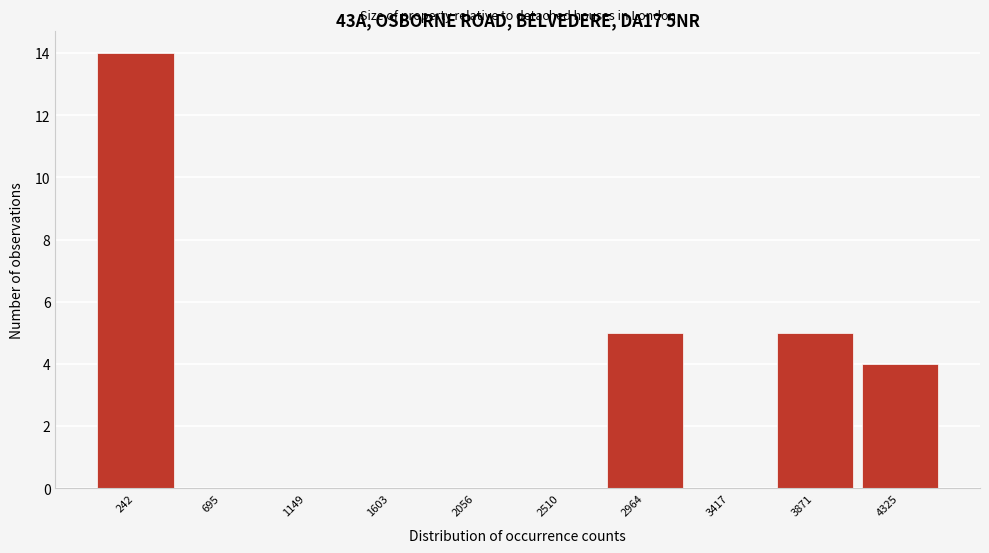

Reading left to right, what are all the values shown in this chart?

242=14	695=0	1149=0	1603=0	2056=0	2510=0	2964=5	3417=0	3871=5	4325=4